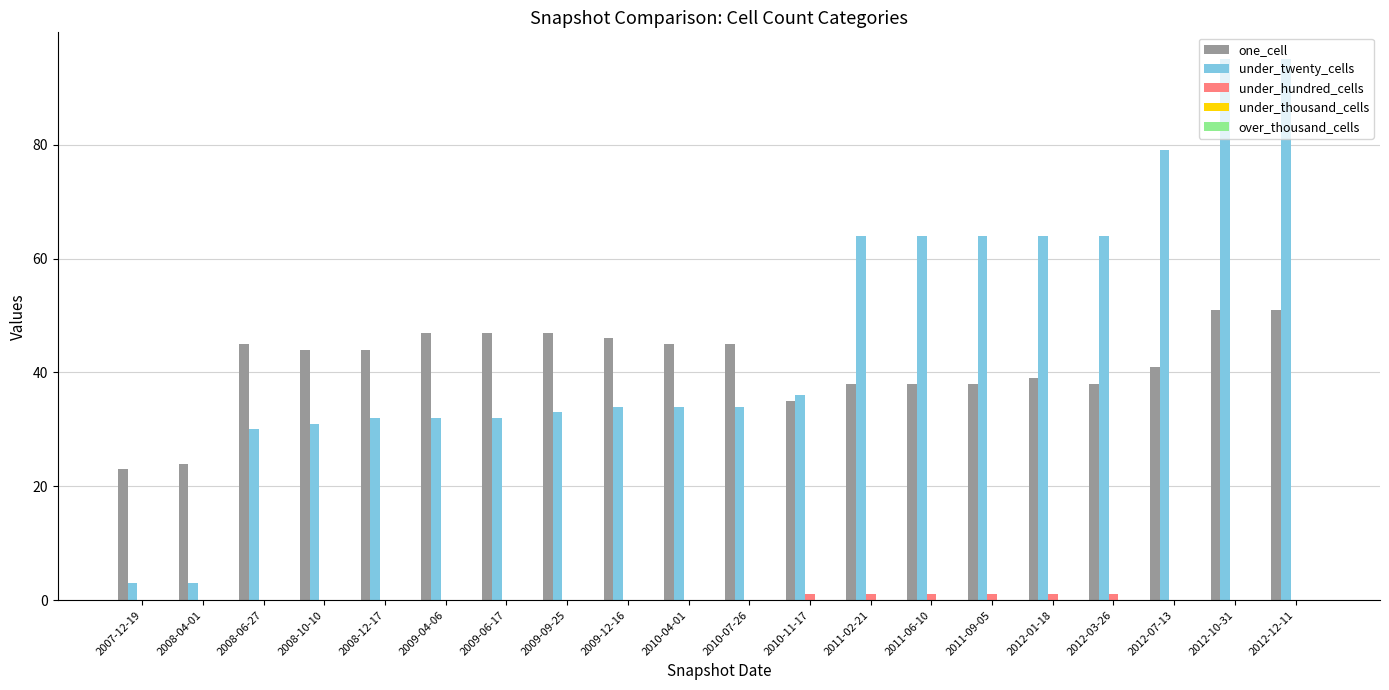

What is the greatest value displayed?

95